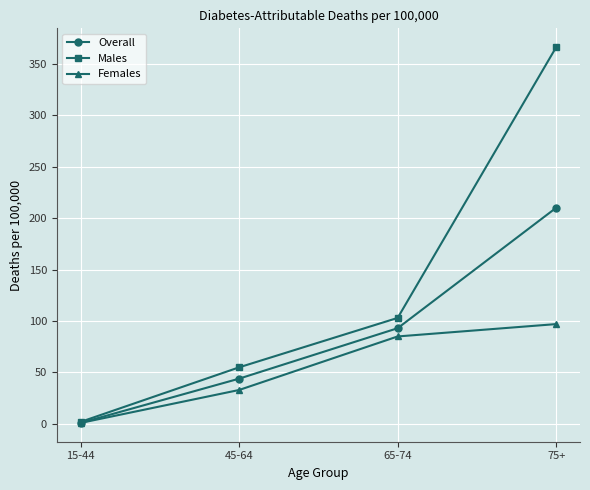

What is the label of the 2nd point from the left?

45-64